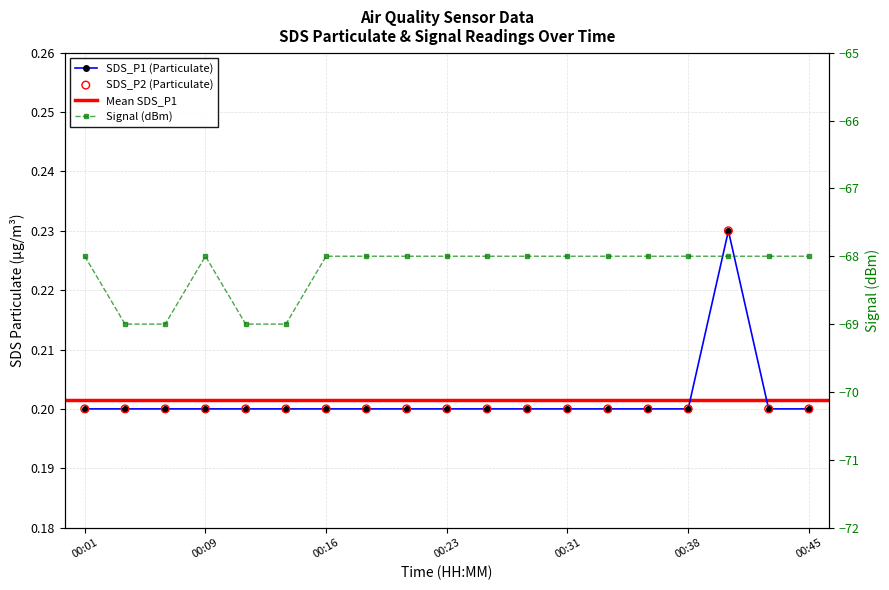

Which series contains the highest Y value?

SDS_P1